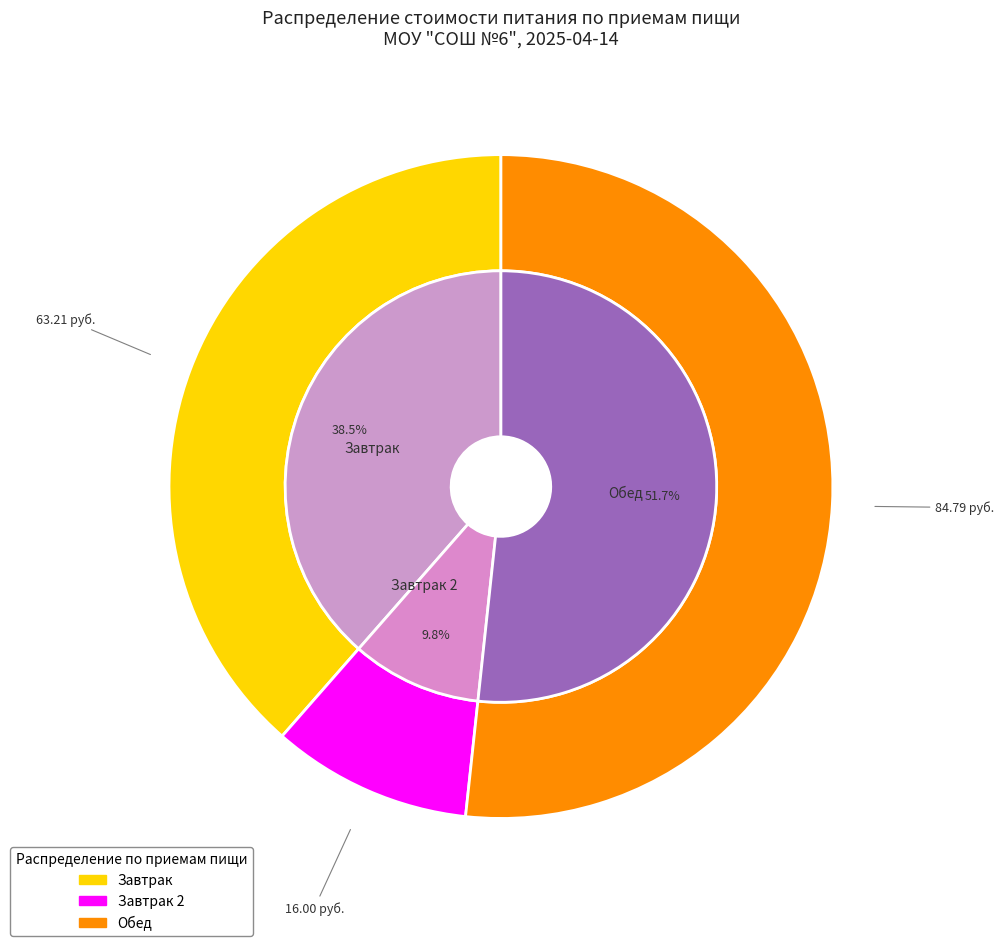

Which category has the smallest portion of the pie?

Завтрак 2